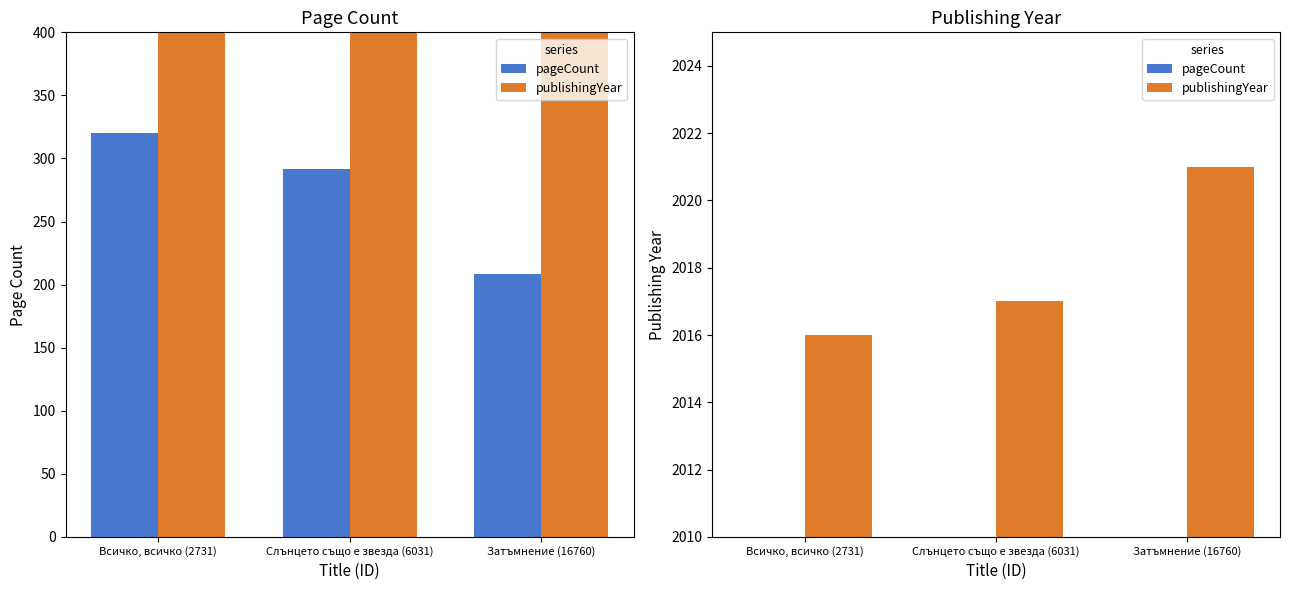

At Всичко, всичко (2731), list the series in order from smallest to largest.

pageCount, publishingYear